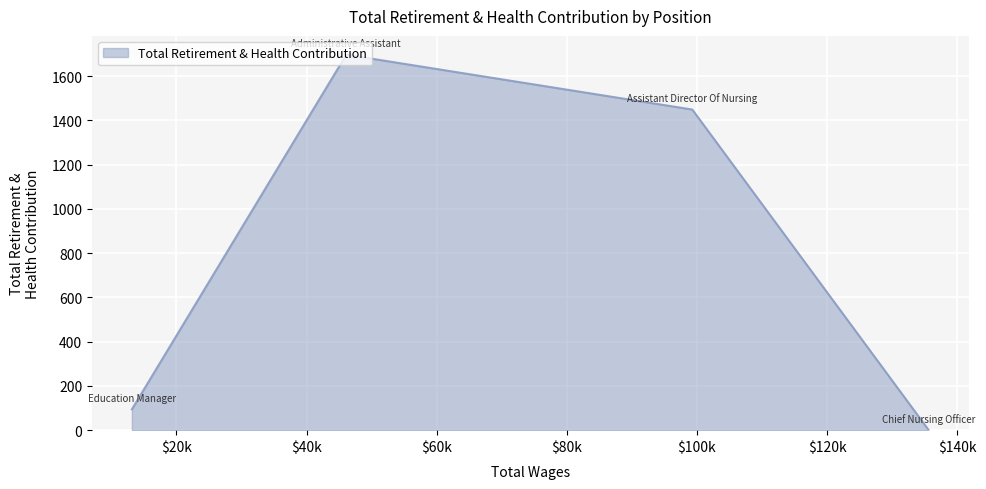

What is the sum of all values?

3240